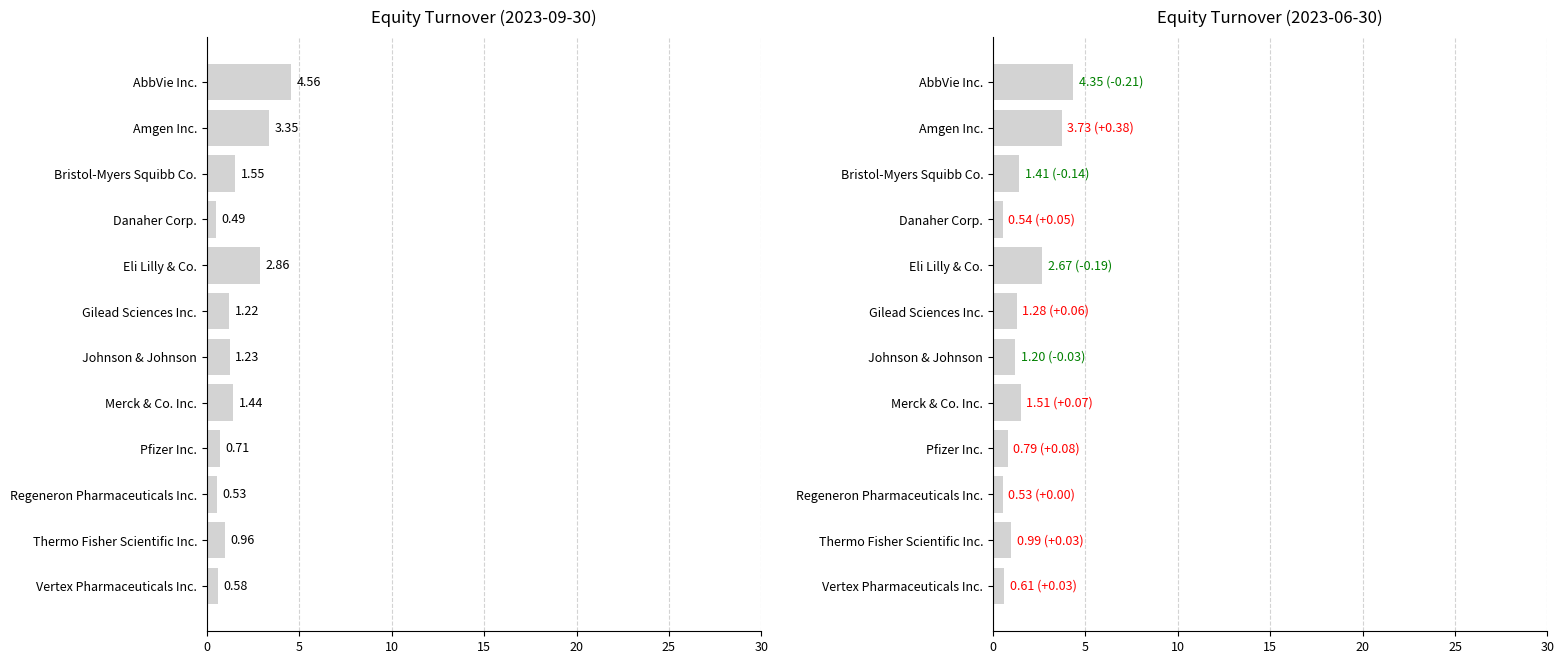

Reading right to left, what are all the values shown in this chart?

2023-09-30: 0.6	1.0	0.5	0.7	1.4	1.2	1.2	2.9	0.5	1.6	3.4	4.6
2023-06-30: 0.6	1.0	0.5	0.8	1.5	1.2	1.3	2.7	0.5	1.4	3.7	4.3